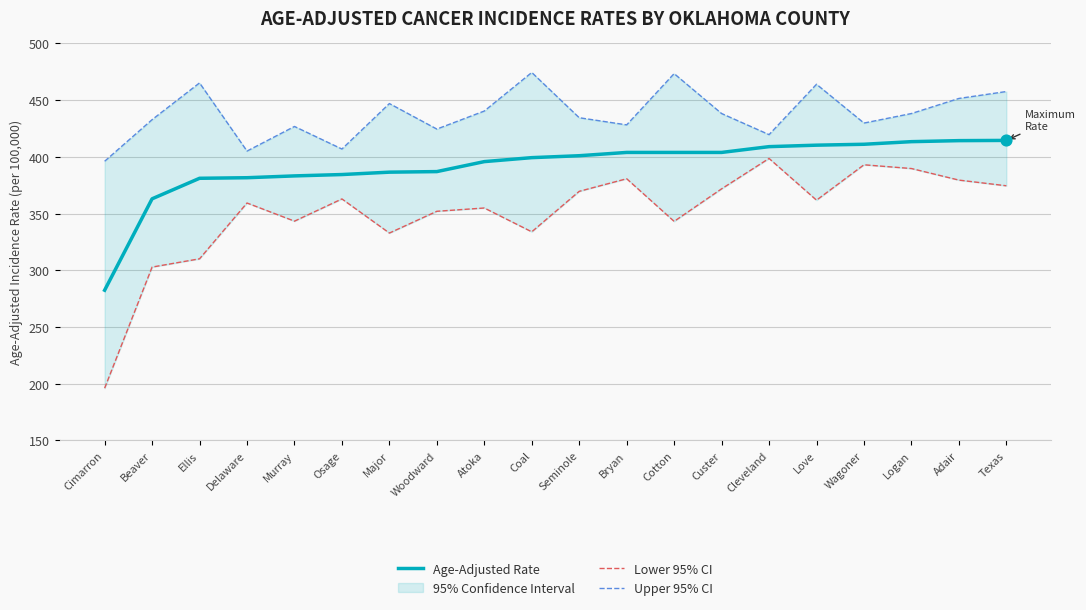

True or false: Age-Adjusted Rate has a value of 599.3 at Woodward.

False